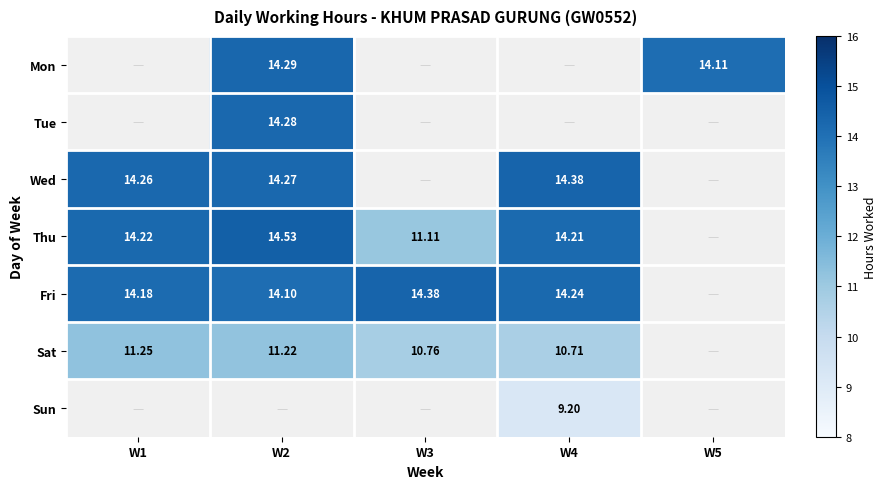

Is it true that Sat equals 19.2 at W3?

False